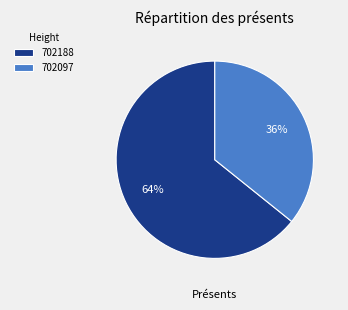

What is the largest slice in the pie chart?

702188